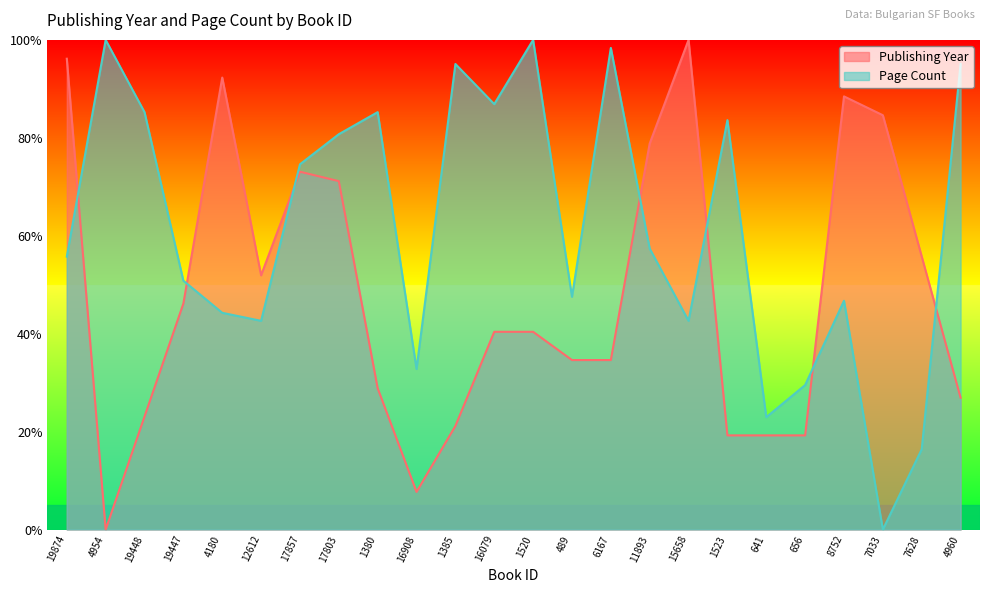

Read the publishingYear value at 656.

19.2